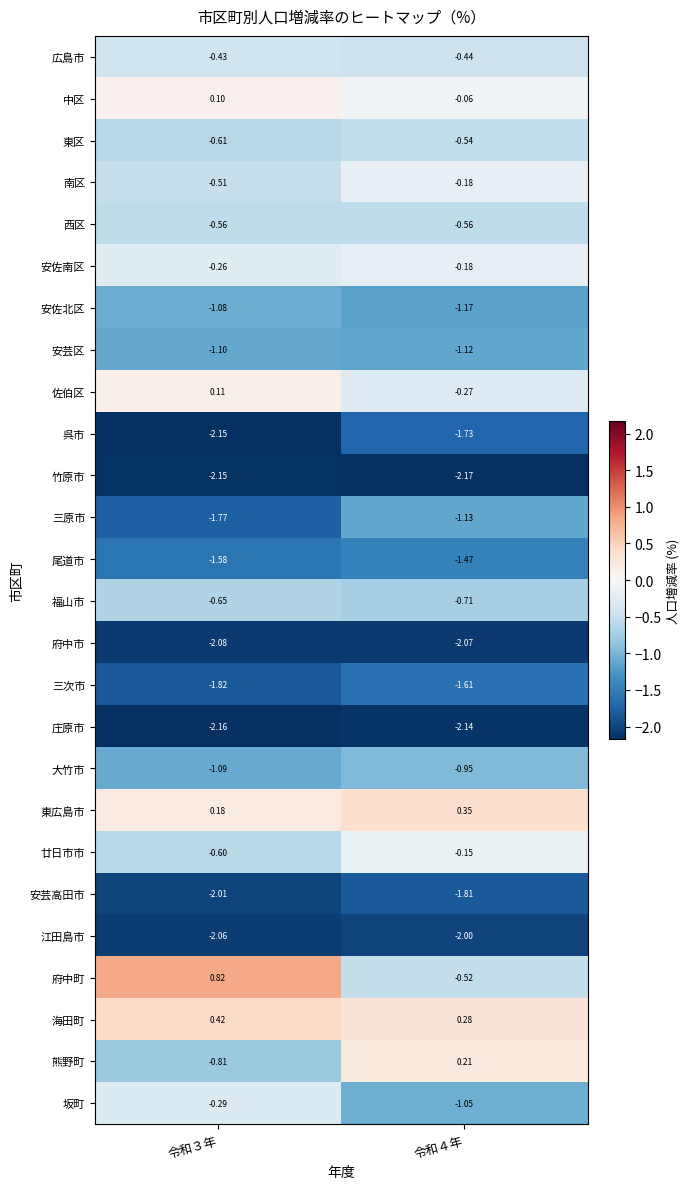

Is the value of 中区 at 令和４年 greater than the value of 東区 at 令和３年?

Yes